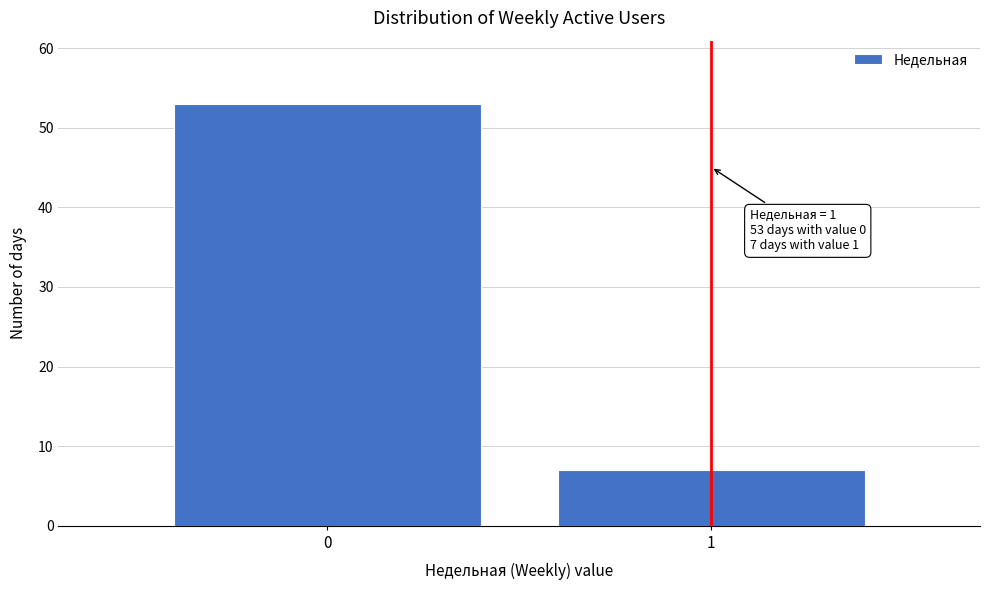

Reading left to right, list all the values displayed in this chart.

0=53	1=7